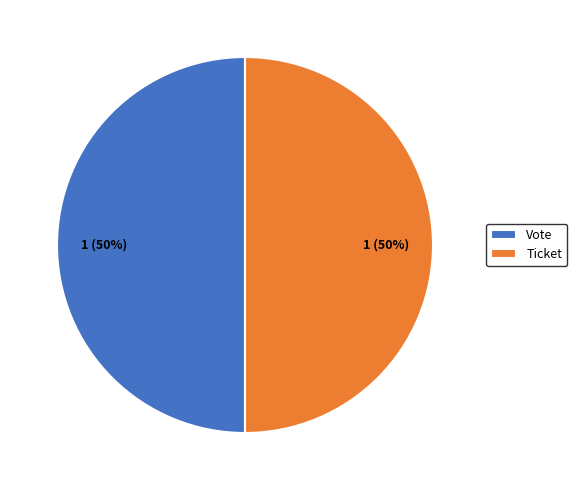

True or false: Vote accounts for 99% of the total.

False